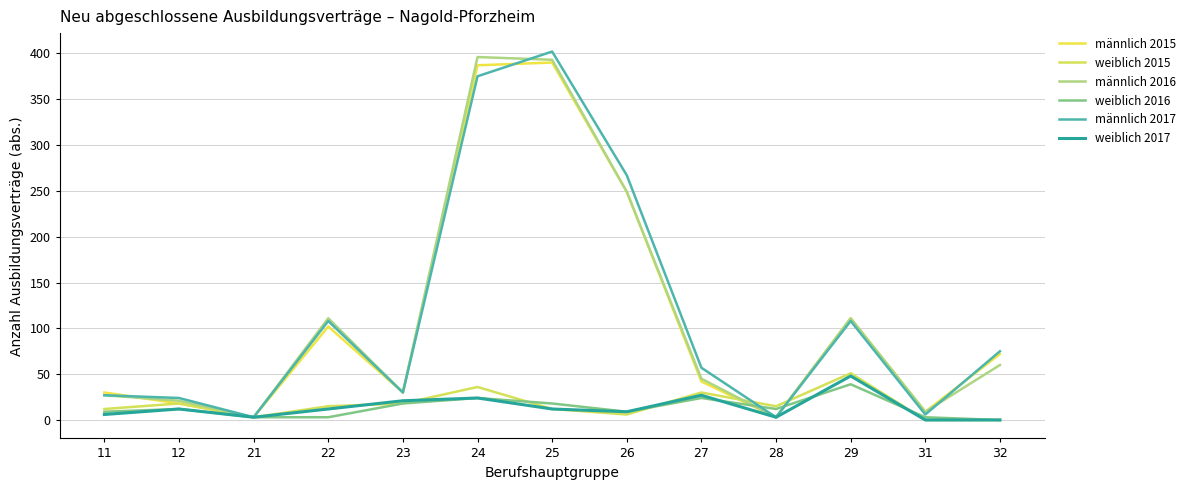

Is this an area chart (filled region under the line)?

No